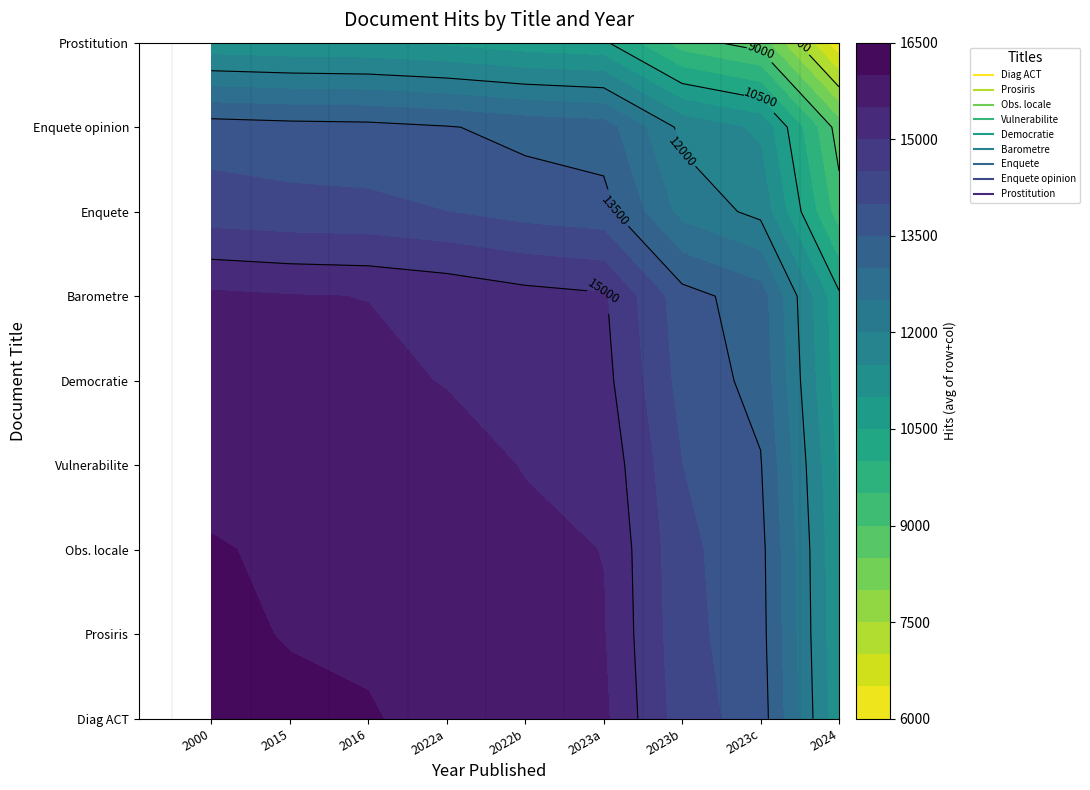

What is the difference between the highest and lowest values at 6?

10009